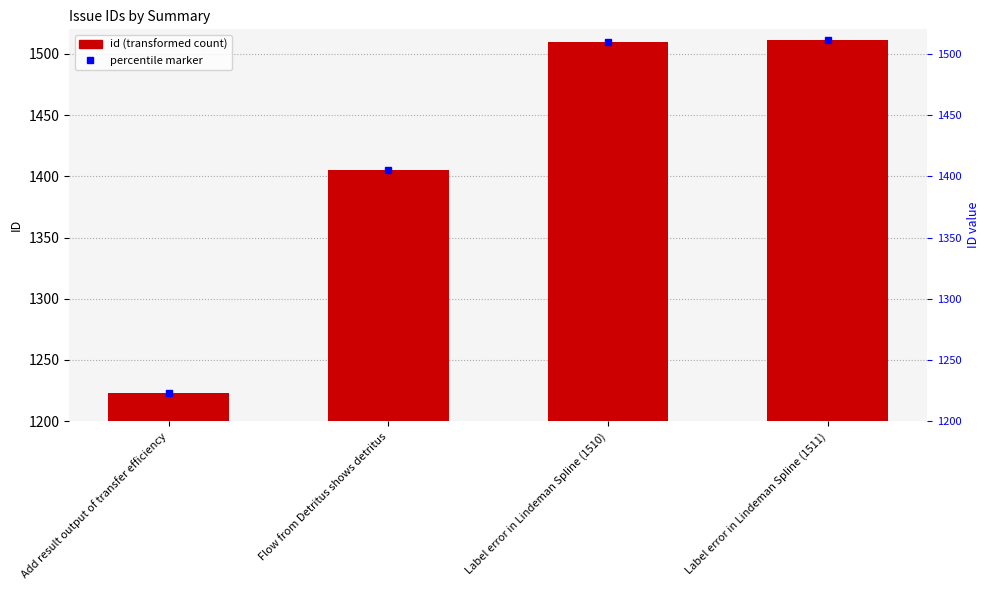

Rank the categories by value from highest to lowest.

Label error in Lindeman Spline (1511), Label error in Lindeman Spline (1510), Flow from Detritus shows detritus, Add result output of transfer efficiency